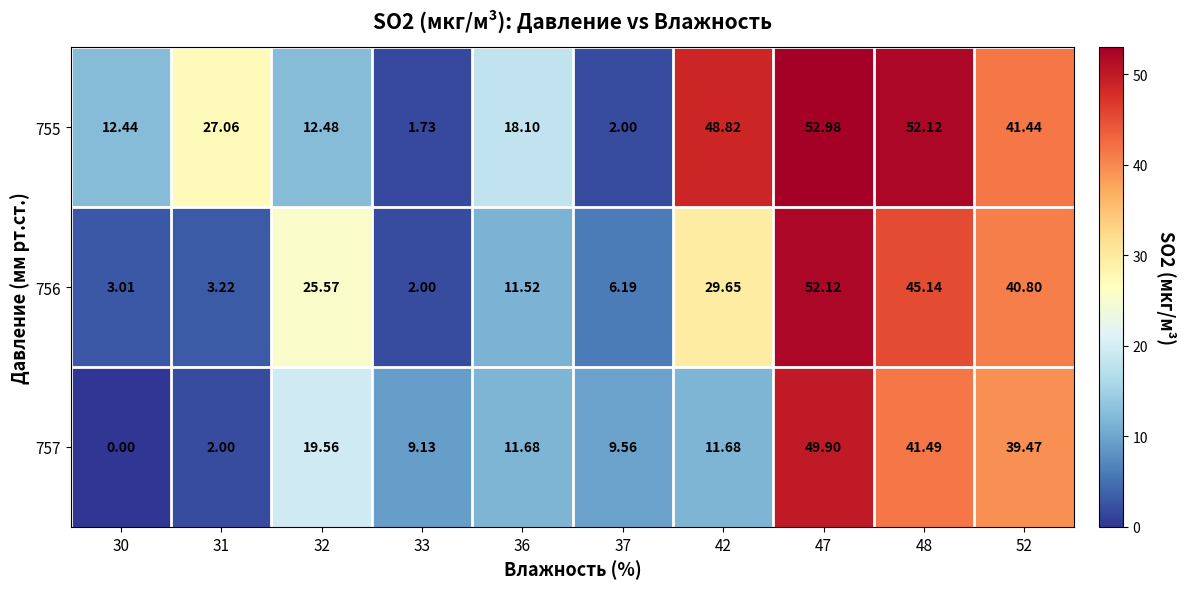

Which series has the largest total across all categories?

755